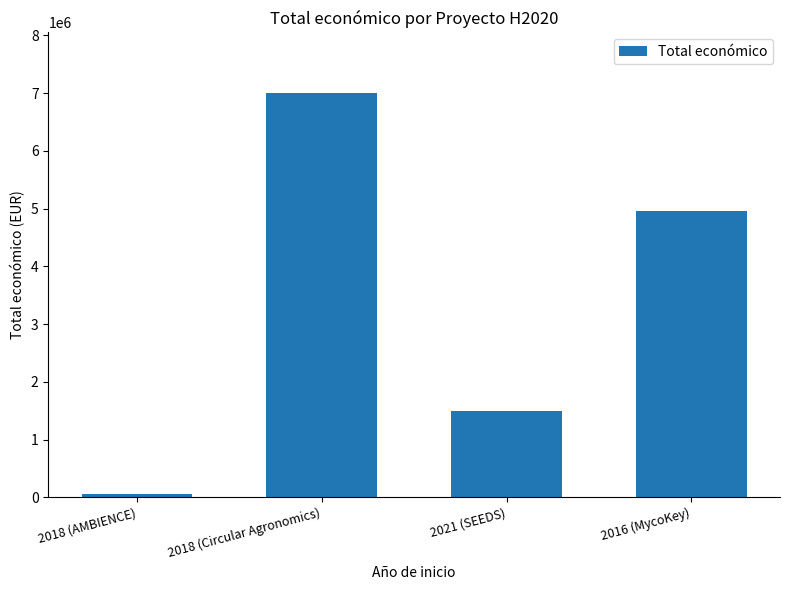

Read the value at 2021 (SEEDS), to the nearest 100.

1498900